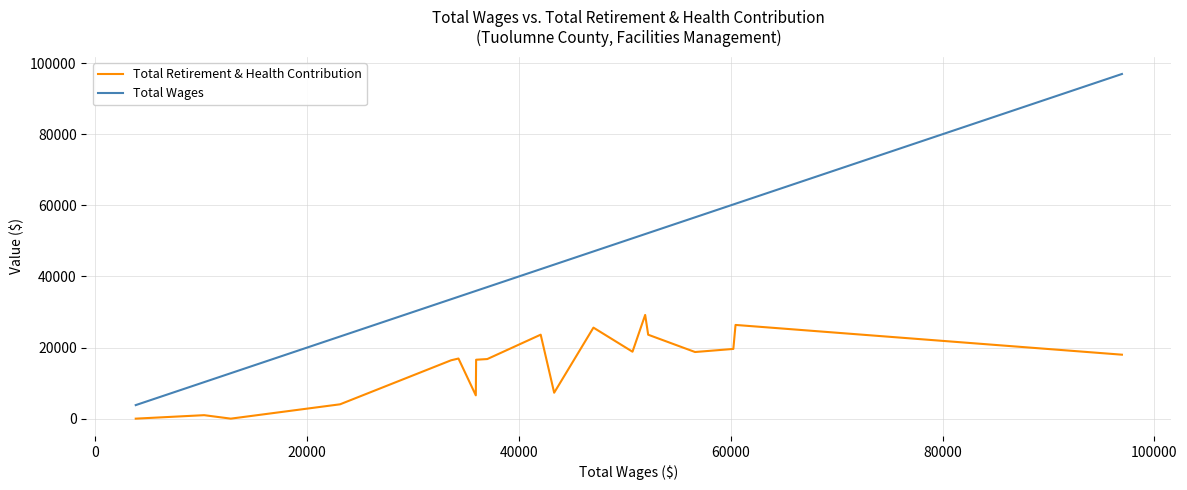

What is the greatest value displayed?

96940